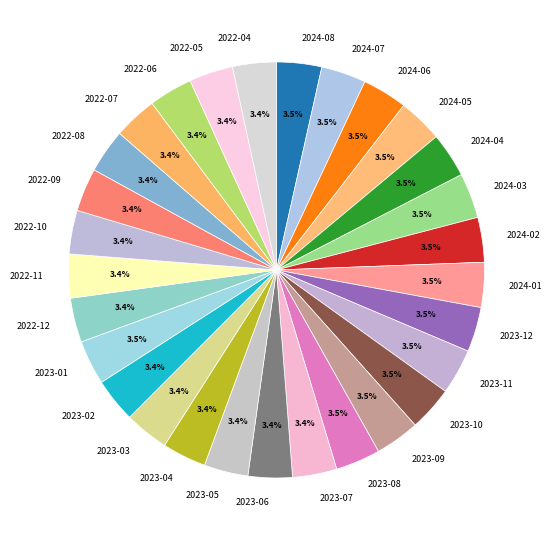

How much of the chart is everything except 2024-08?

96.5%